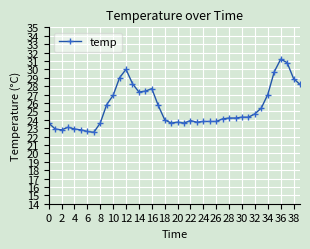

What is the sum of all values?

1015.8